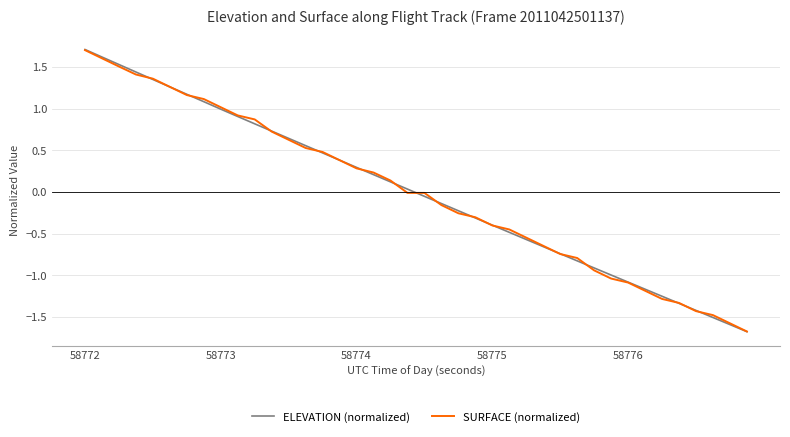

Which series has the widest spread of values?

ELEVATION (normalized)